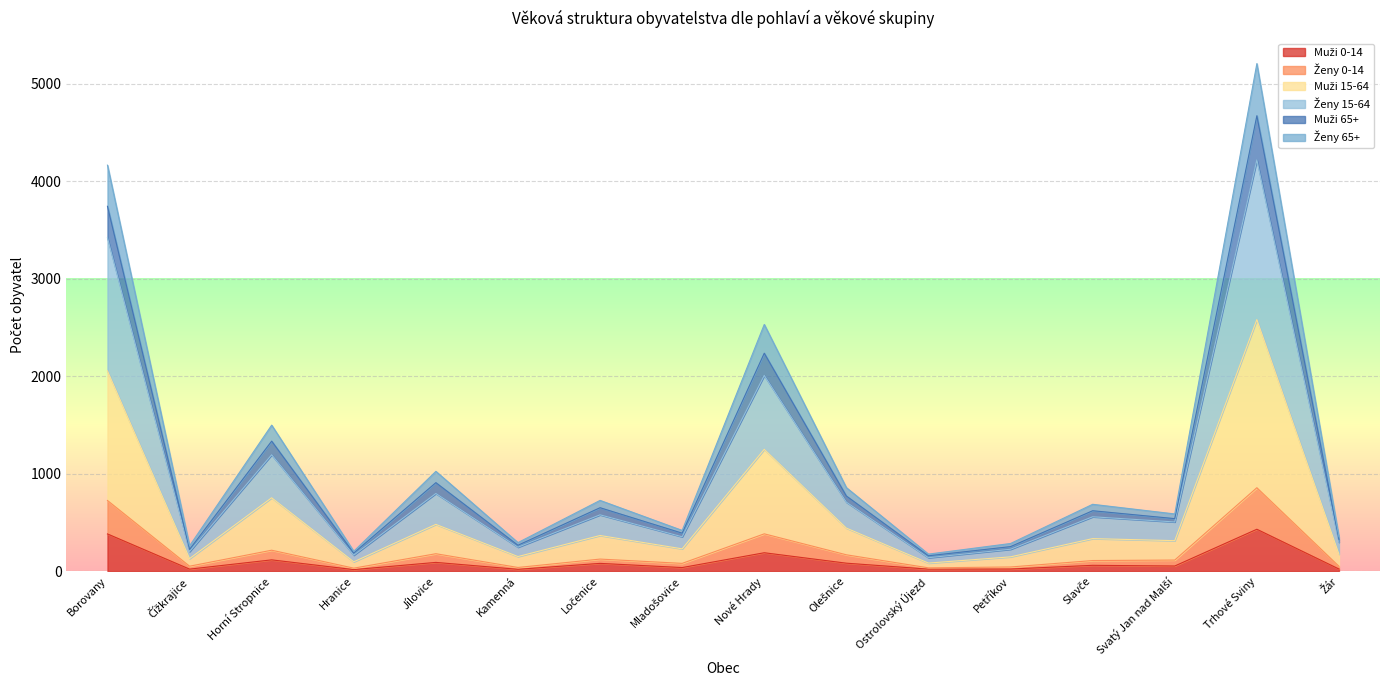

List the labels in order of Ženy 65+ value, largest first.

Trhové Sviny, Borovany, Nové Hrady, Horní Stropnice, Jílovice, Olešnice, Ločenice, Slavče, Svatý Jan nad Malší, Mladošovice, Žár, Kamenná, Petříkov, Čížkrajice, Hranice, Ostrolovský Újezd